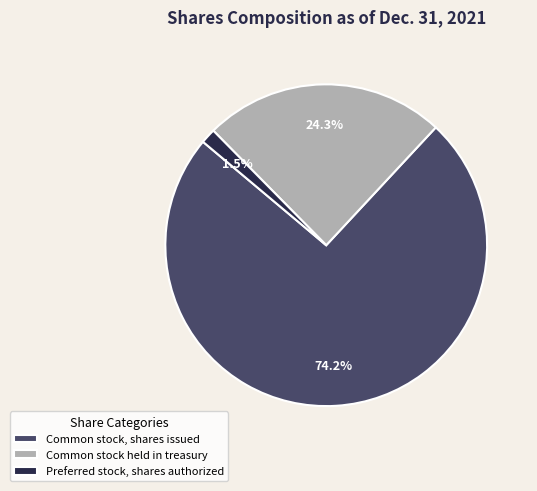

What is the total percentage of Preferred stock, shares authorized and Common stock, shares issued?

75.7%